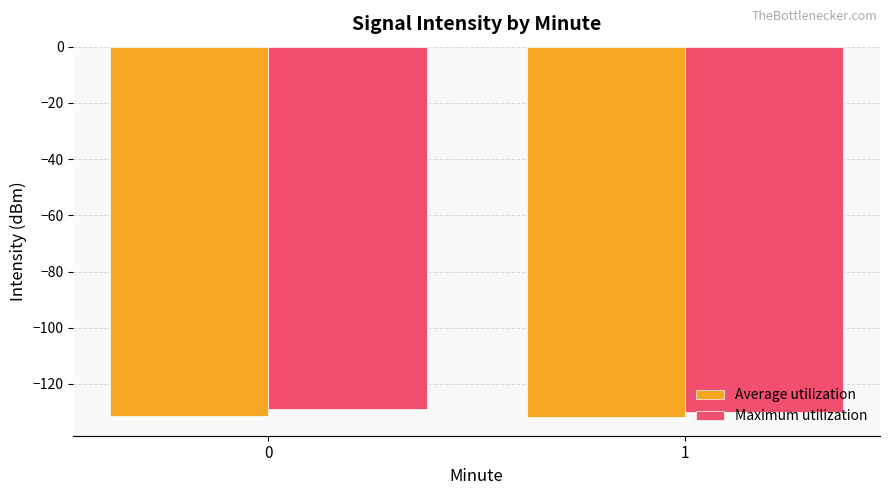

What is the difference between the Maximum utilization values at 1 and 0?

1.1